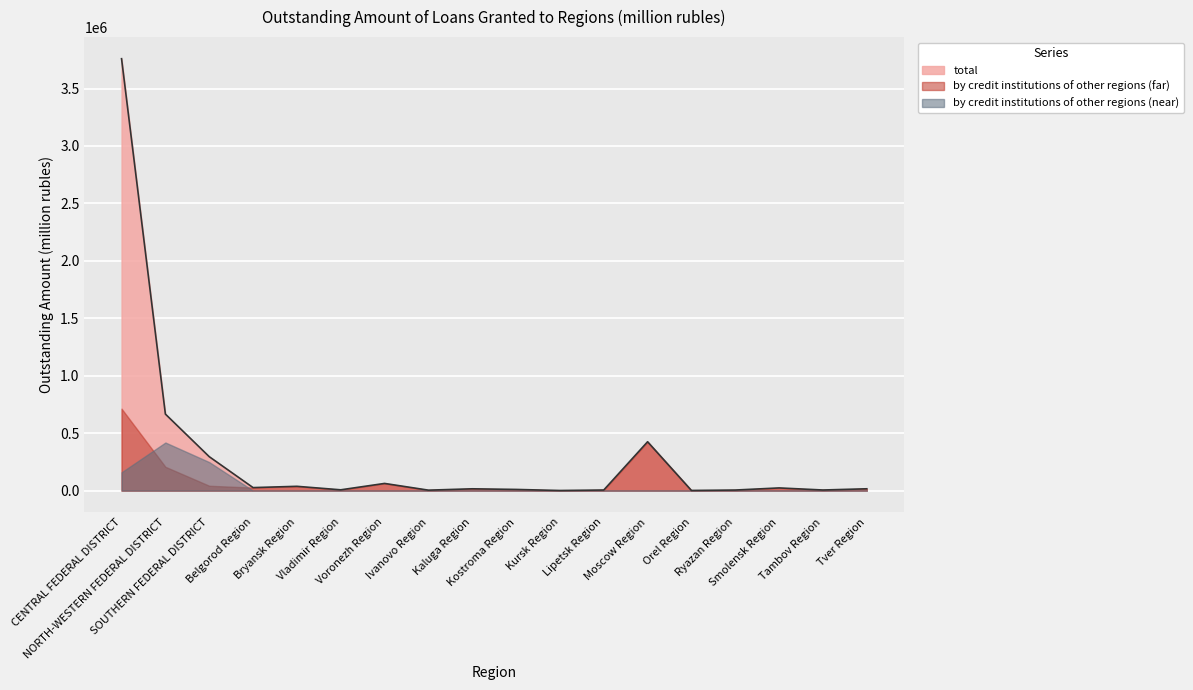

What is the value of the by credit institutions of other regions (far) point at the 13th from the left?

424470